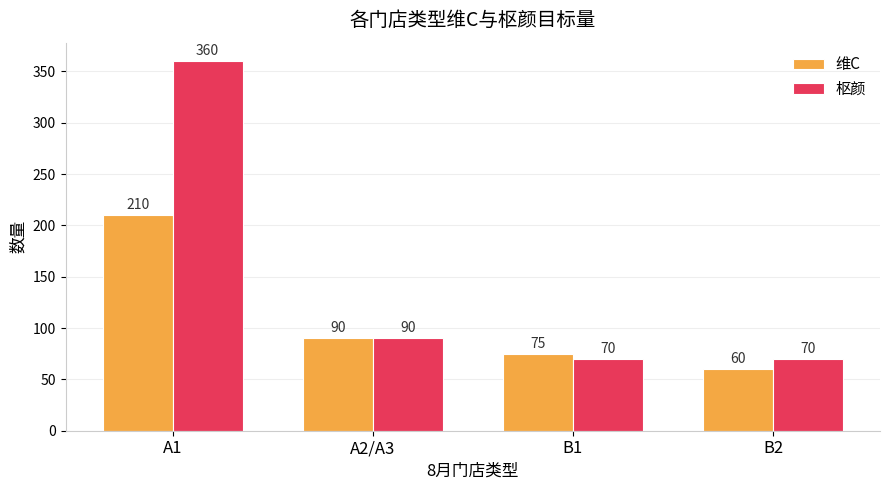

Read the 维C value at A2/A3, to the nearest 5.

90